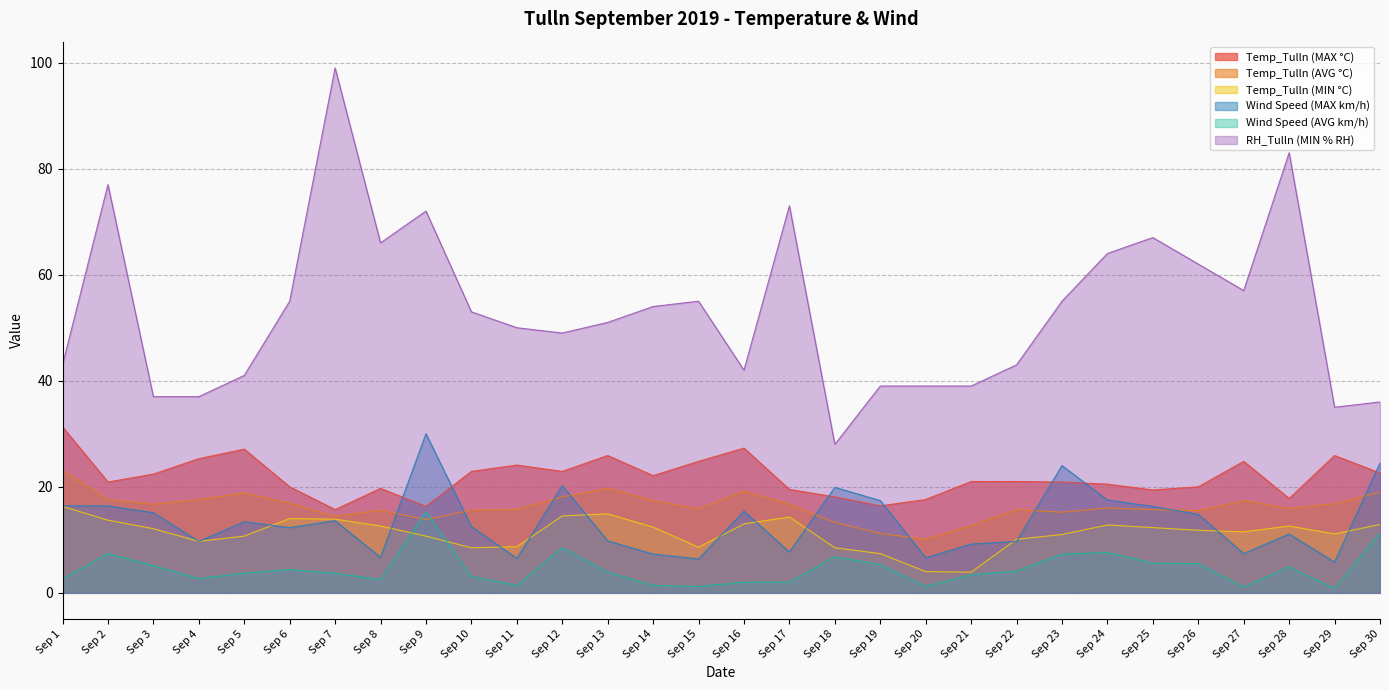

Rank the series by their maximum value, from highest to lowest.

RH_Tulln (MIN % RH), Temp_Tulln (MAX °C), Wind Speed (MAX km/h), Temp_Tulln (AVG °C), Temp_Tulln (MIN °C), Wind Speed (AVG km/h)